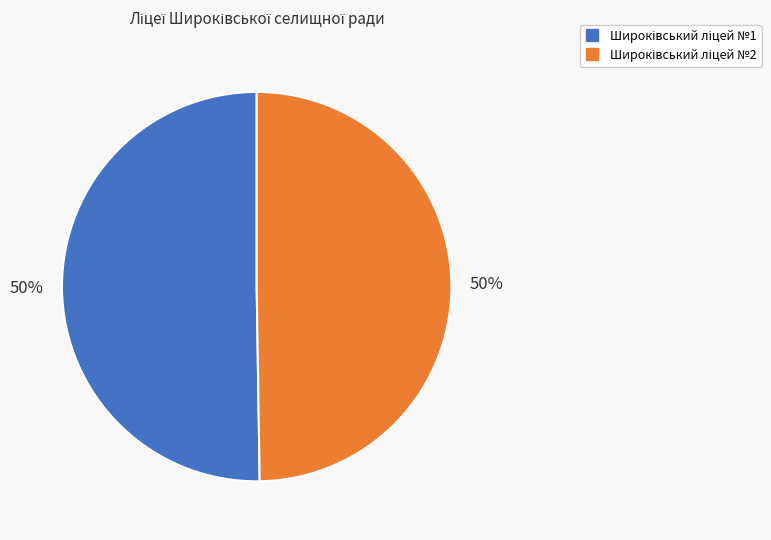

To the nearest percent, what is the average slice percentage?

50%